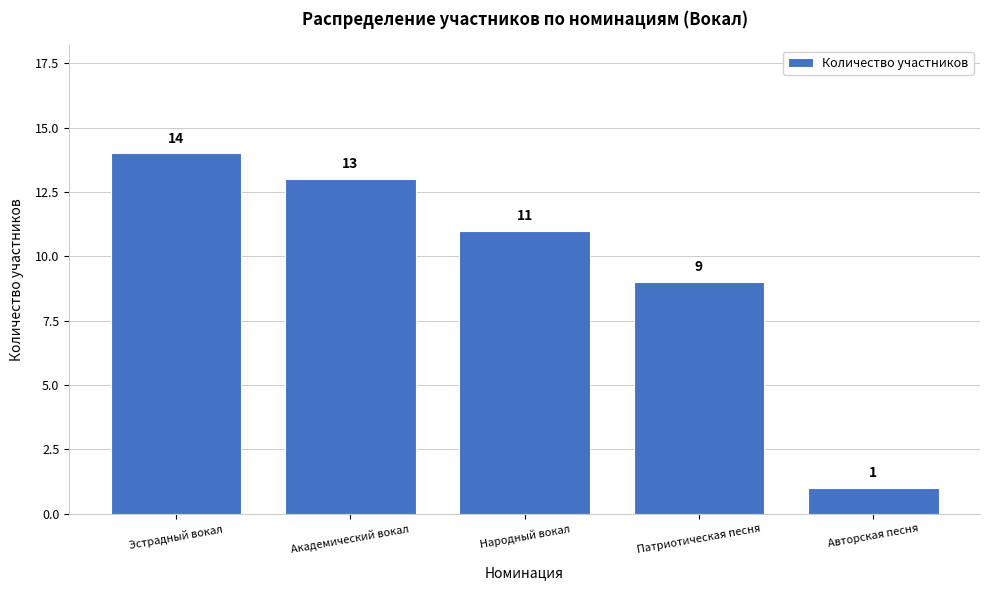

Reading left to right, transcribe all the data shown in this chart.

14	13	11	9	1